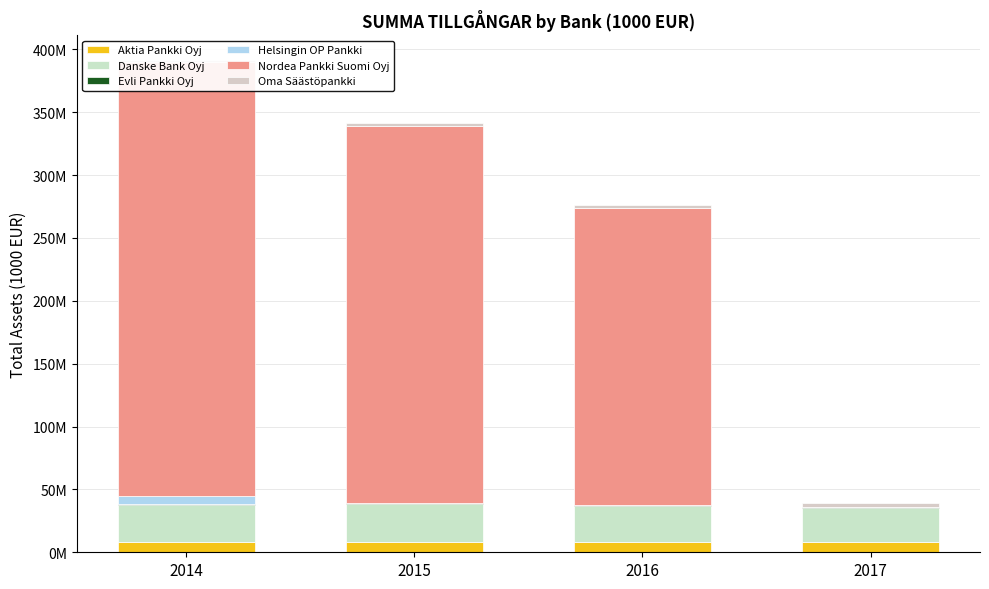

At which label does Oma Säästöpankki reach its minimum?

2014